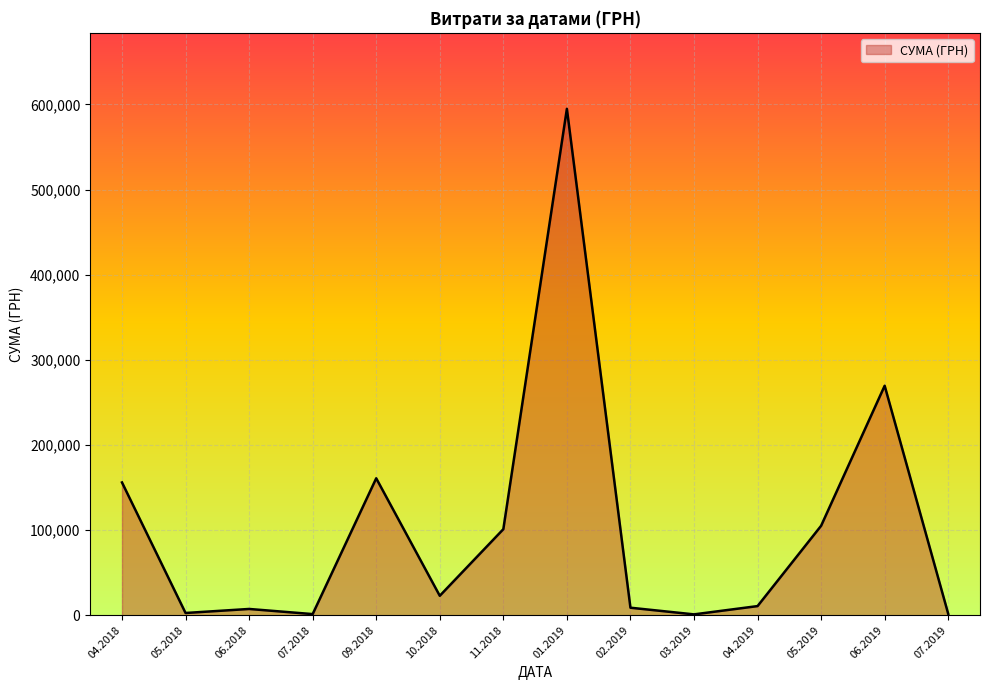

What is the difference between the maximum and minimum values?

593838.6